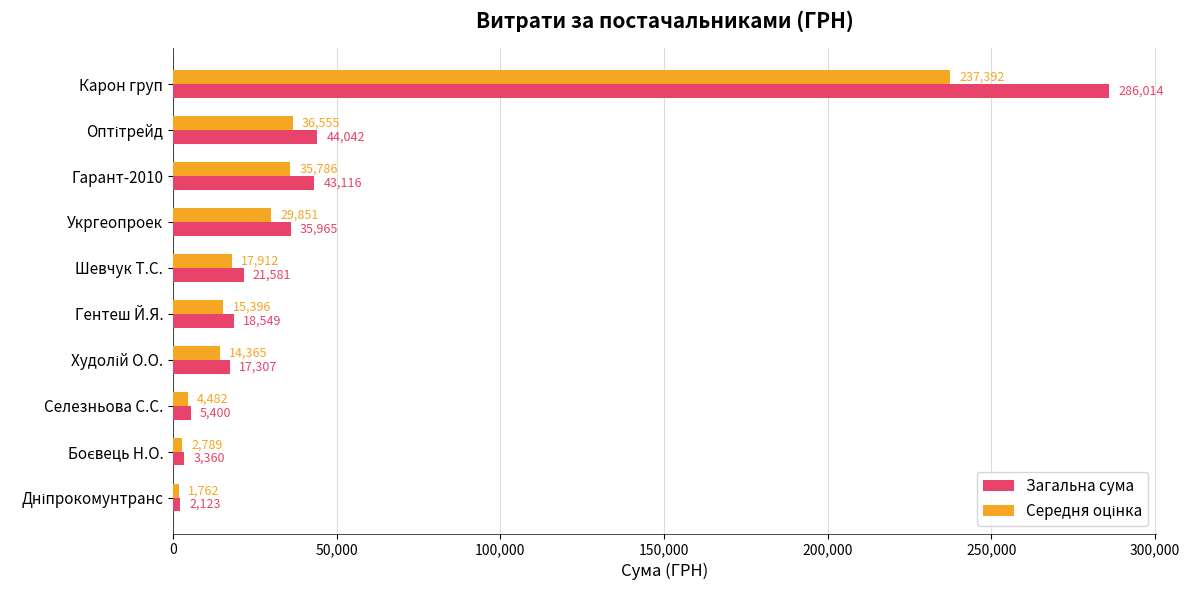

The value of Загальна сума at Гентеш Й.Я. is 27897.6. True or false?

False